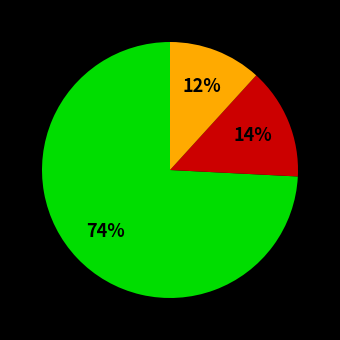

Is there any slice that represents more than half of the pie?

Yes